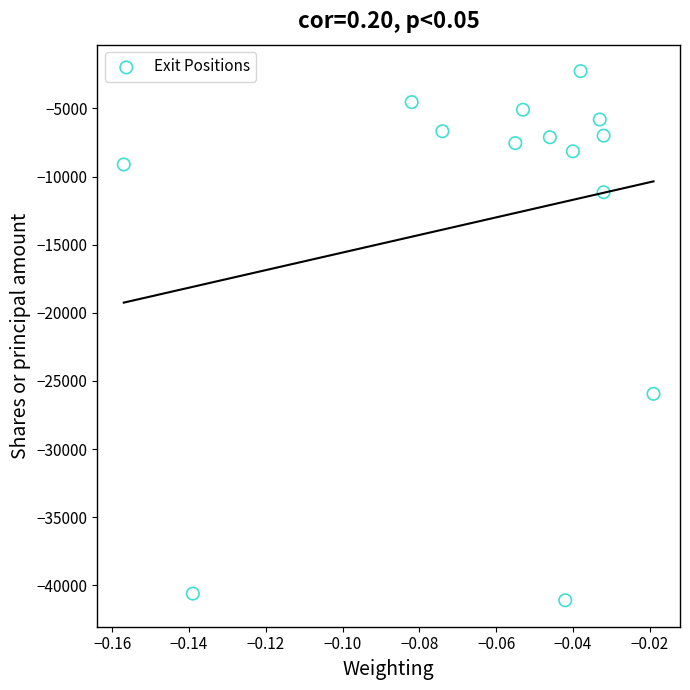

What is the range of Y values (max minus min)?

38820